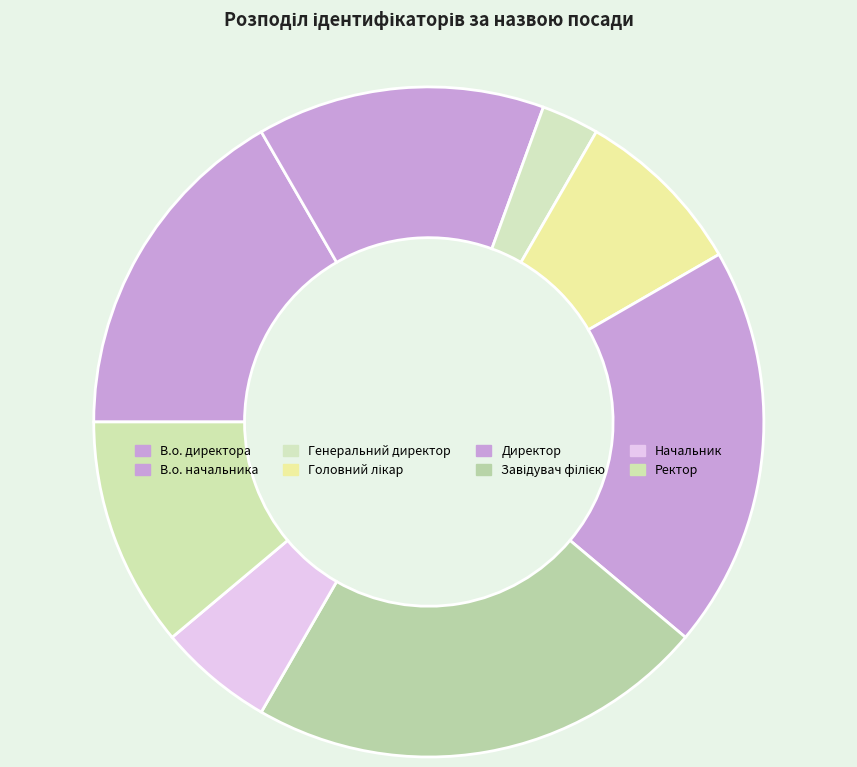

Is the sum of В.о. начальника and Директор greater than half?

No